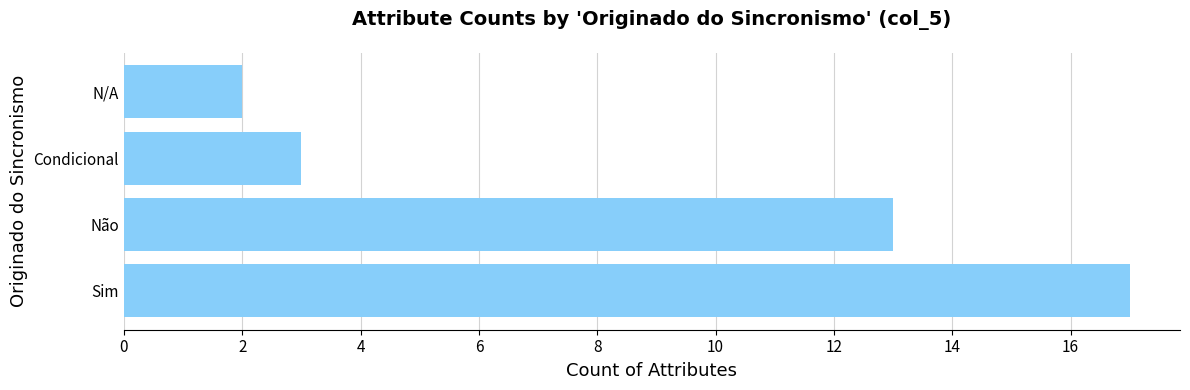

At which label is the value closest to 9?

Não